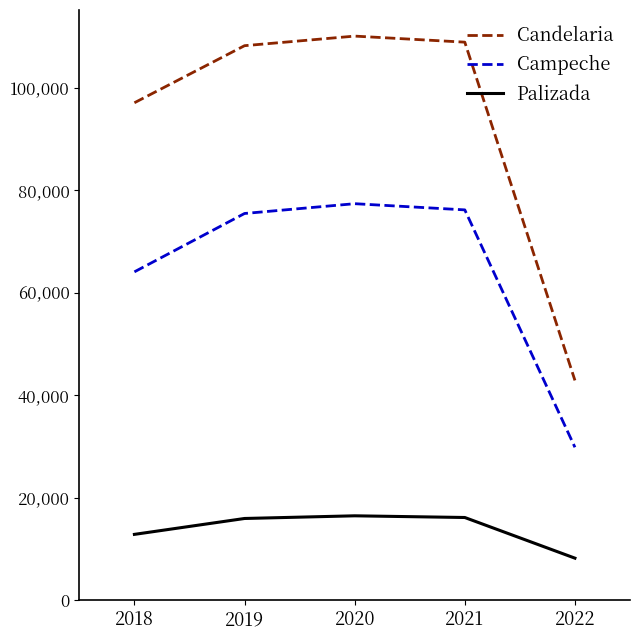

Which series changed the most between 2018 and 2021?

Campeche